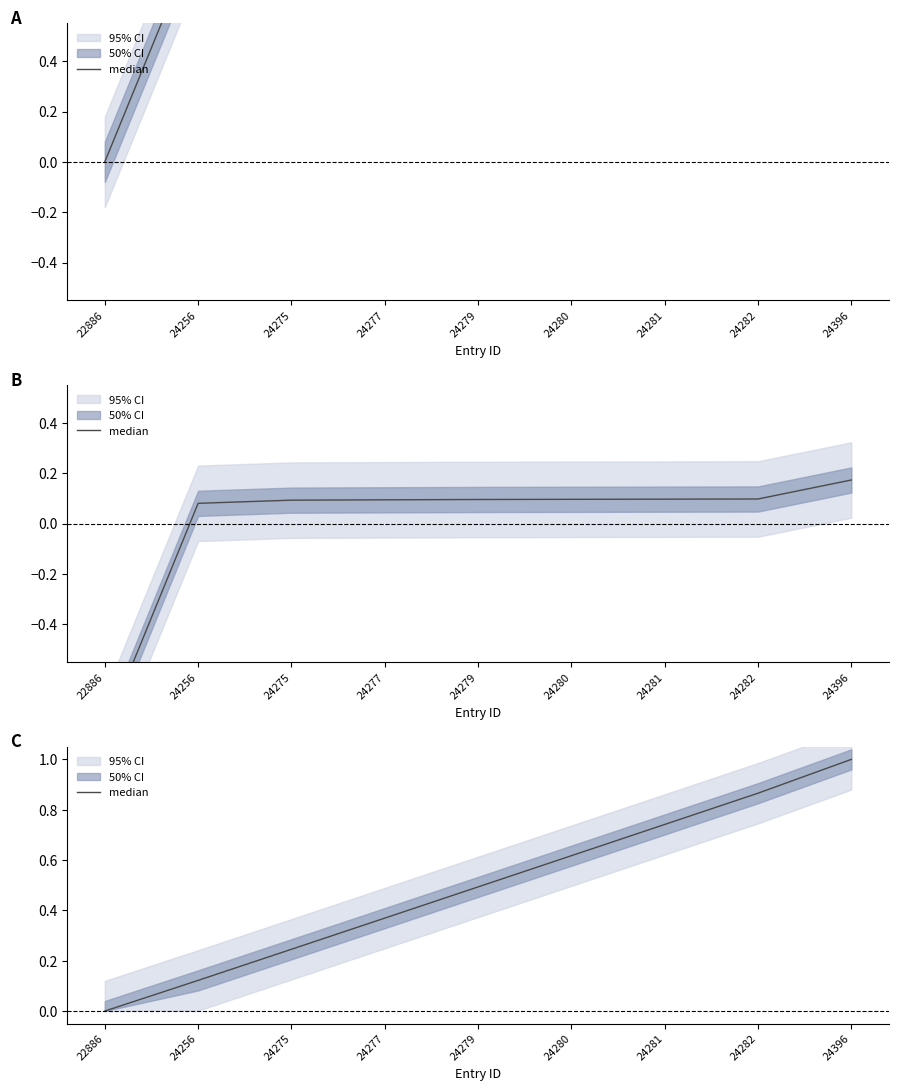

Reading left to right, transcribe all the data shown in this chart.

22886=0.0	24256=0.1	24275=0.2	24277=0.4	24279=0.5	24280=0.6	24281=0.7	24282=0.9	24396=1.0